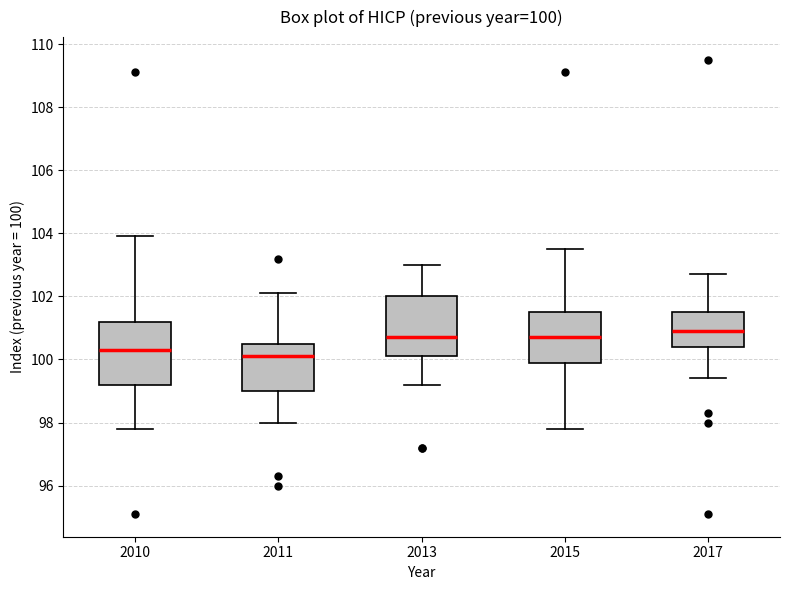

Which box's median line is the highest?

2017